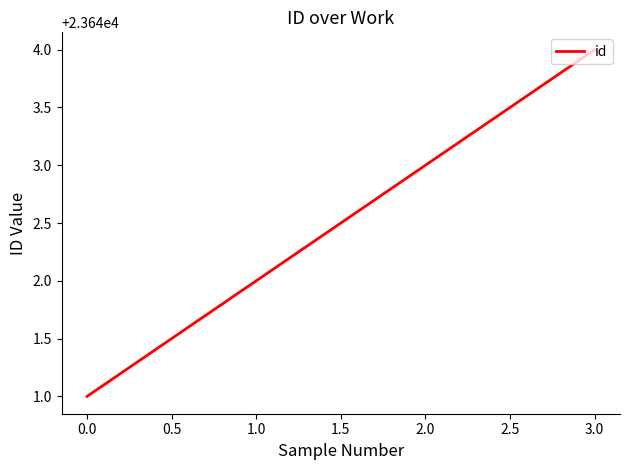

What is the sum of all values?

94570